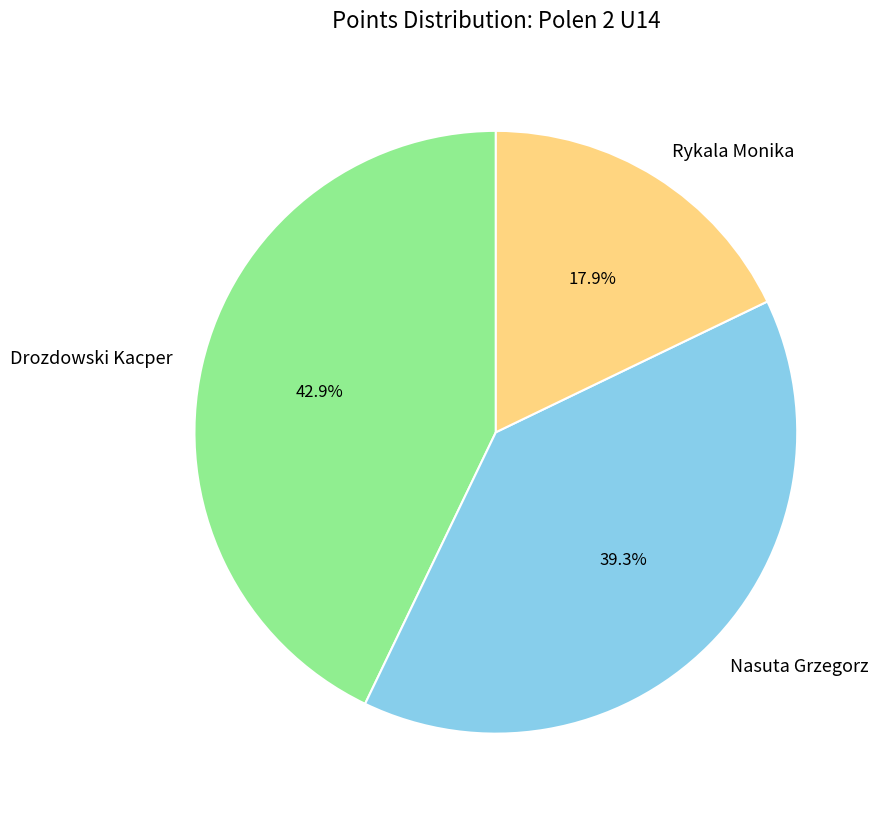

To the nearest percent, what portion does Rykala Monika represent?

18%